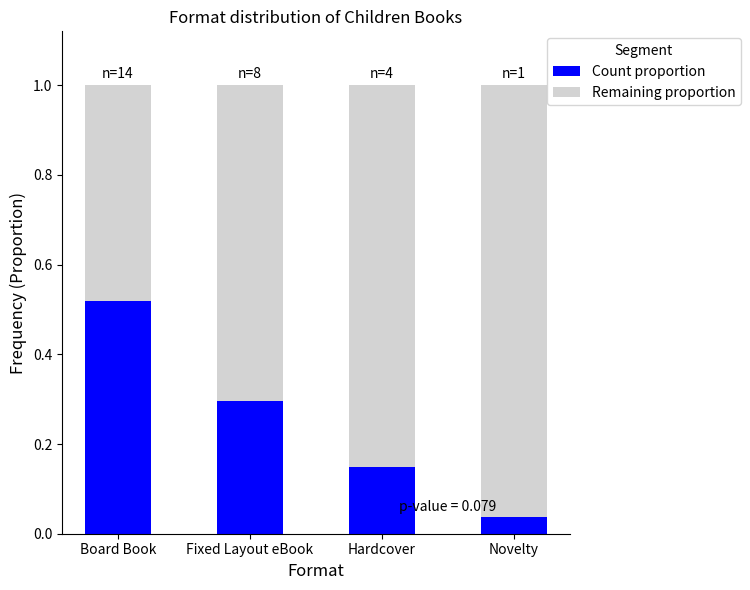

Where is Count proportion nearest to the value 0?

Novelty